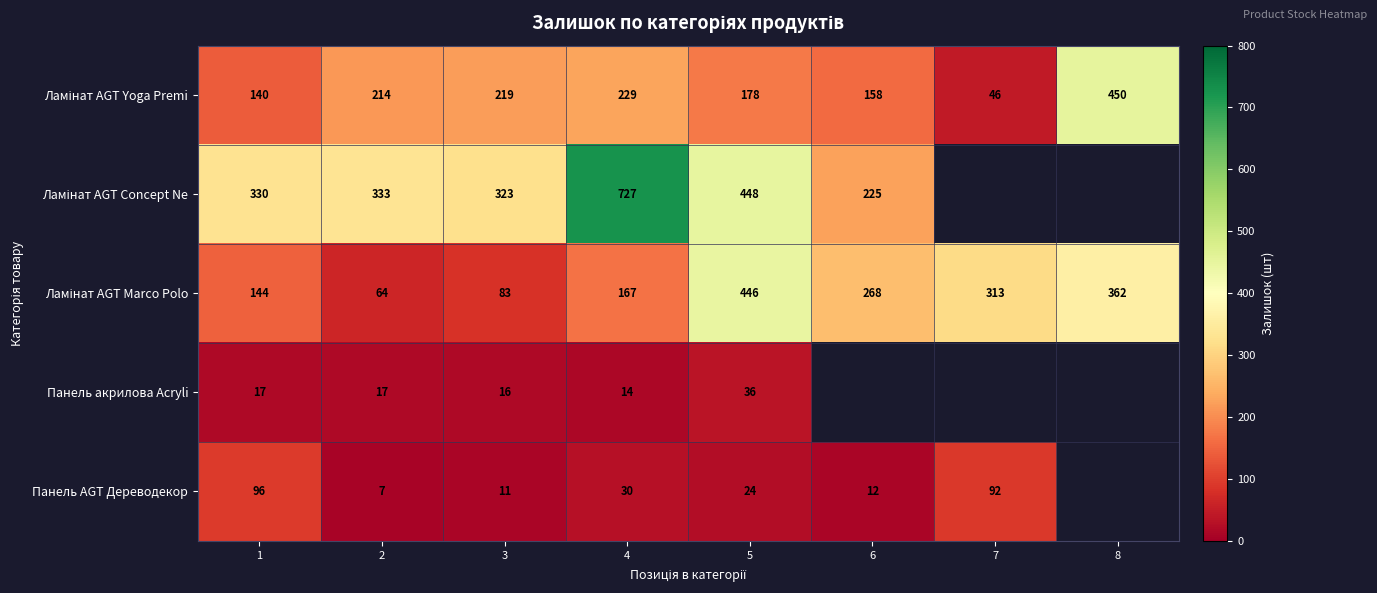

What is the total value across all series at 3?

652